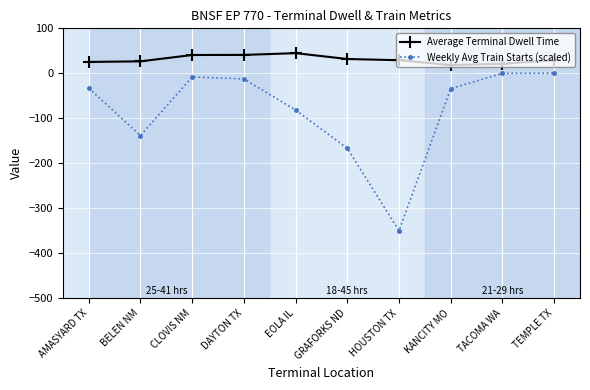

Which series has the widest spread of values?

Weekly Avg Train Starts (scaled)